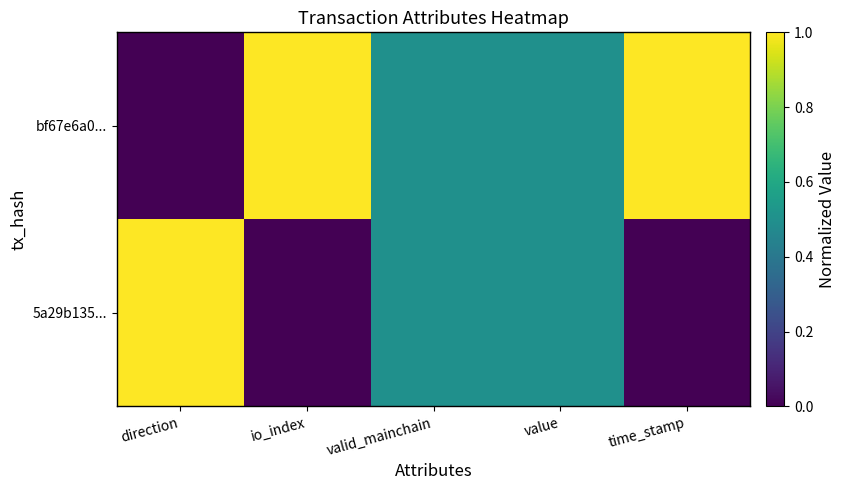

Reading right to left, transcribe all the data shown in this chart.

bf67e6a0...: time_stamp=1.0	value=0.5	valid_mainchain=0.5	io_index=1.0	direction=0.0
5a29b135...: time_stamp=0.0	value=0.5	valid_mainchain=0.5	io_index=0.0	direction=1.0